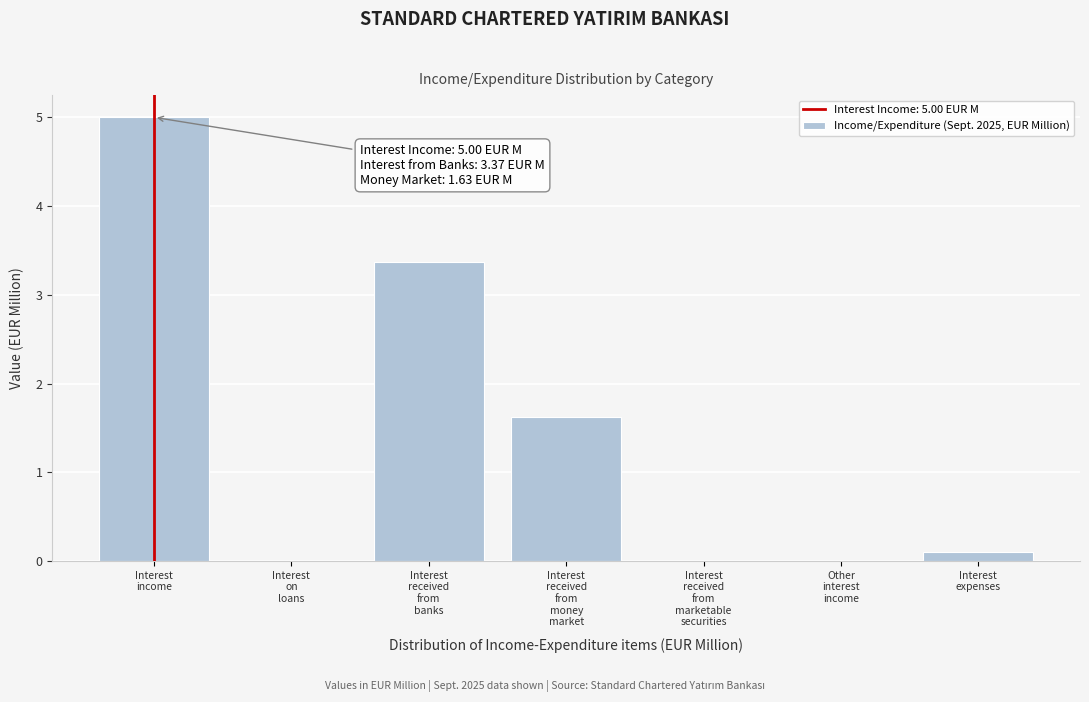

What is the sum of all values?

10.1